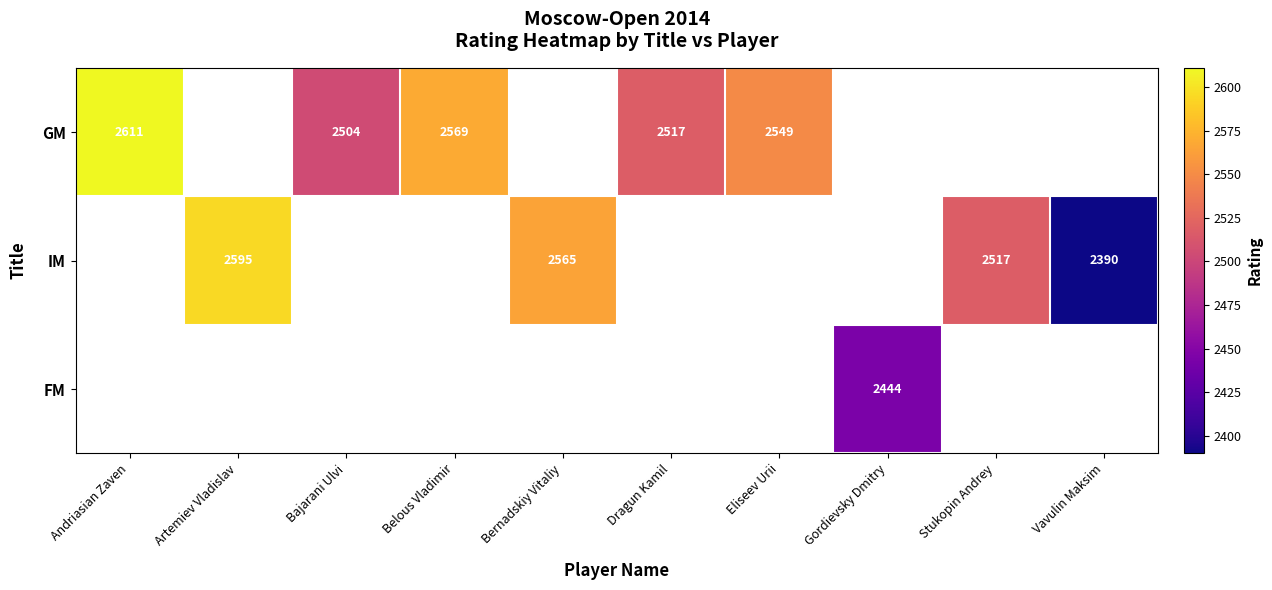

Count the number of categories in the chart.

10